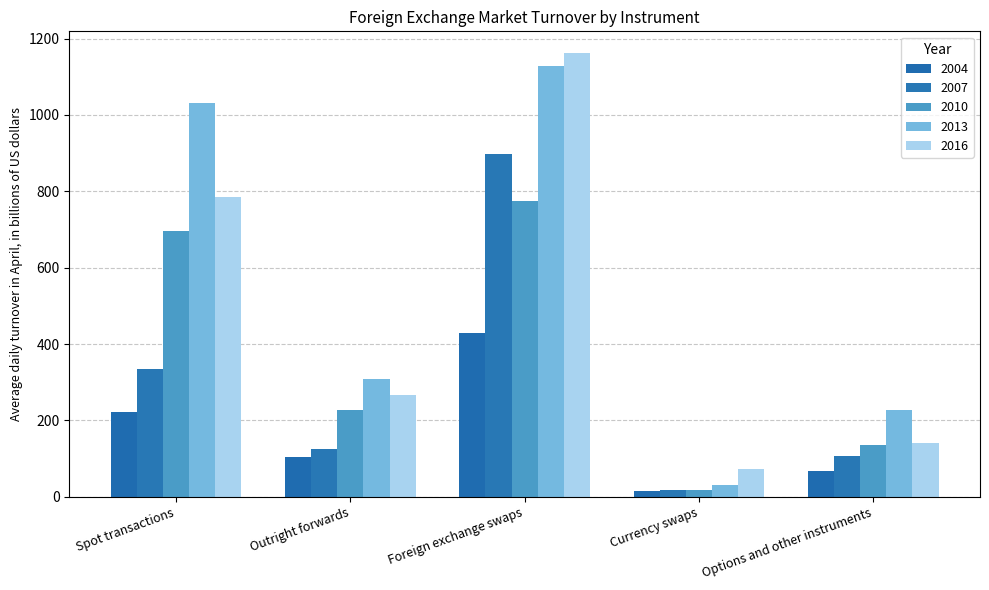

What position from the left is Foreign exchange swaps?

3